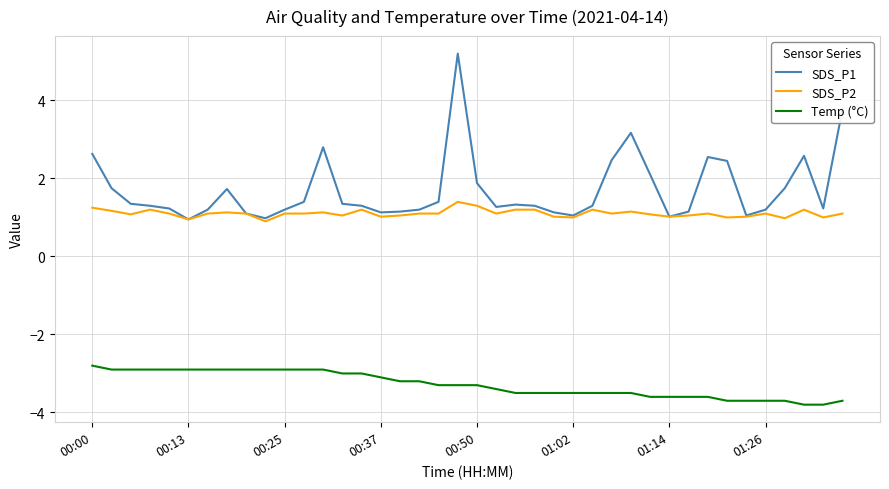

True or false: Temp (°C) and SDS_P2 intersect in this chart.

False